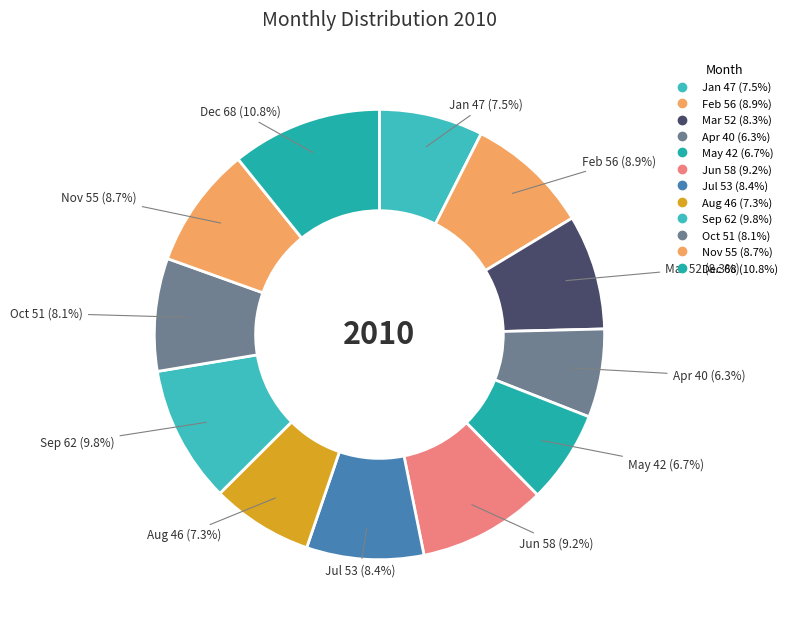

How many slices are in this pie chart?

12